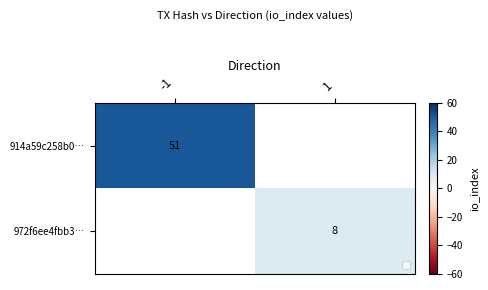

Is it true that 914a59c258b0… equals 76 at -1?

False